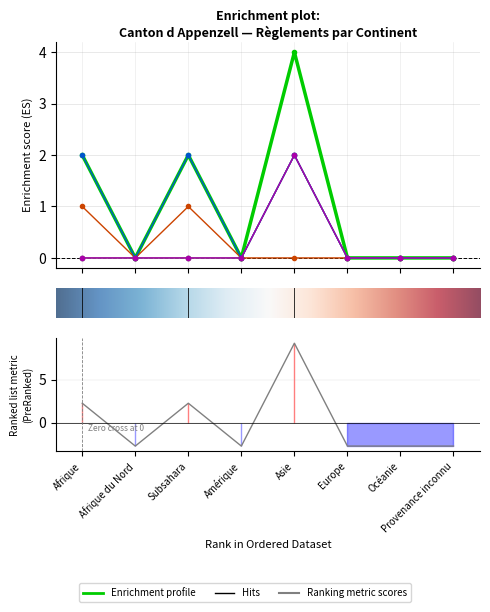

How many positive values does the Admissions provisoires AP (col_3) series have?

1